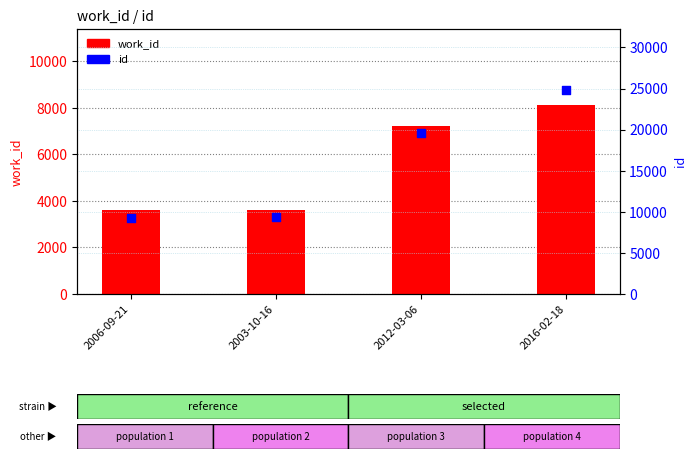

Which series reaches the minimum Y coordinate?

work_id